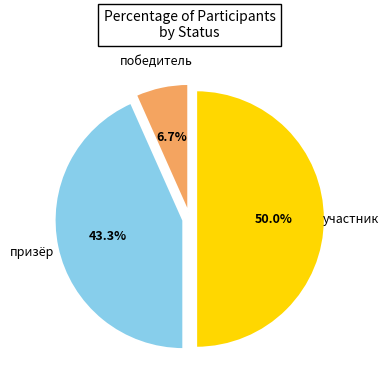

Count the number of slices in the pie.

3